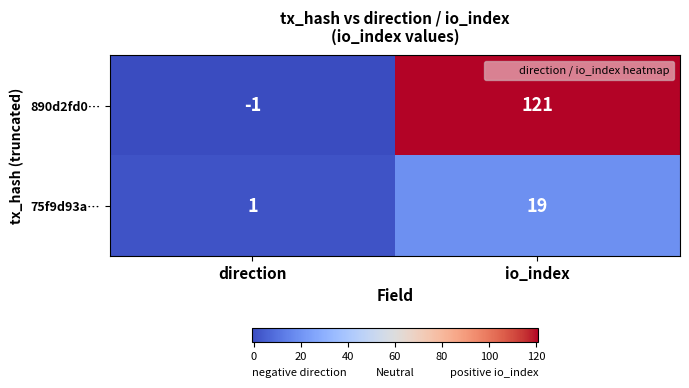

At which category does the chart reach its peak across all series?

io_index